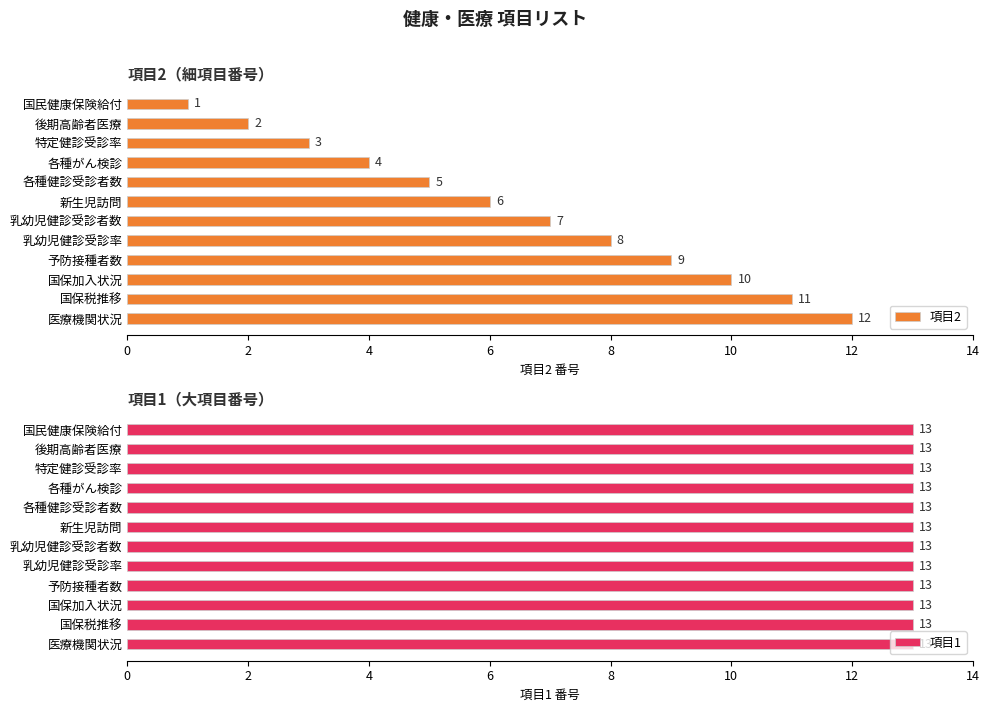

What is the maximum value for 項目2?

12